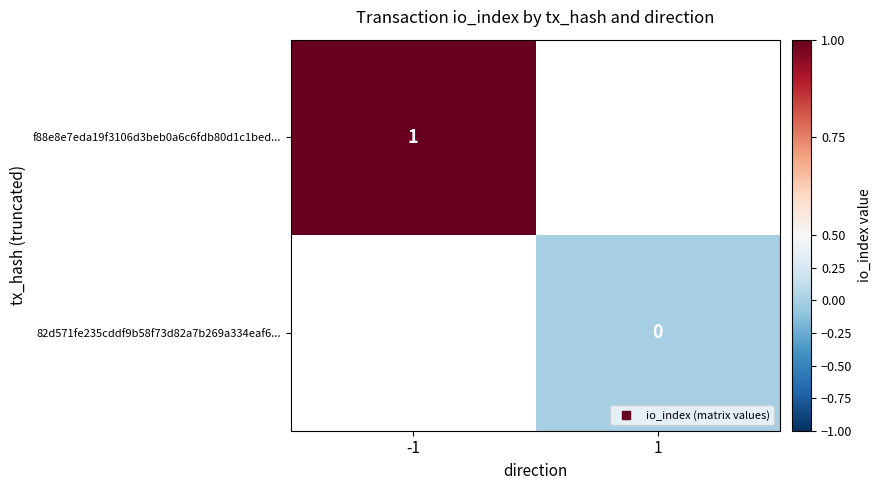

List the labels in order of f88e8e7eda19f3106d3beb0a6c6fdb80d1c1bed... value, smallest first.

-1, 1